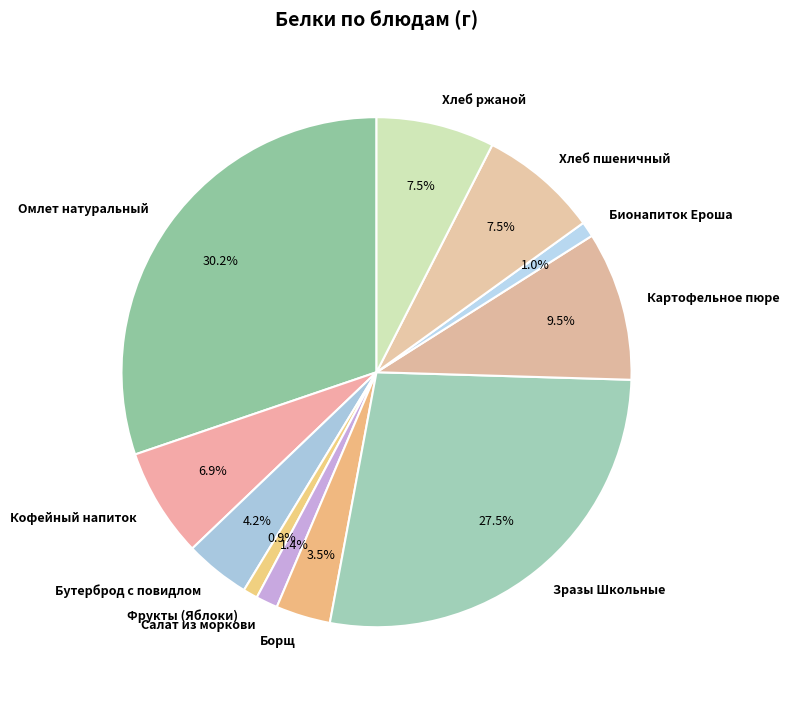

The Салат из моркови slice represents 11% of the pie. True or false?

False